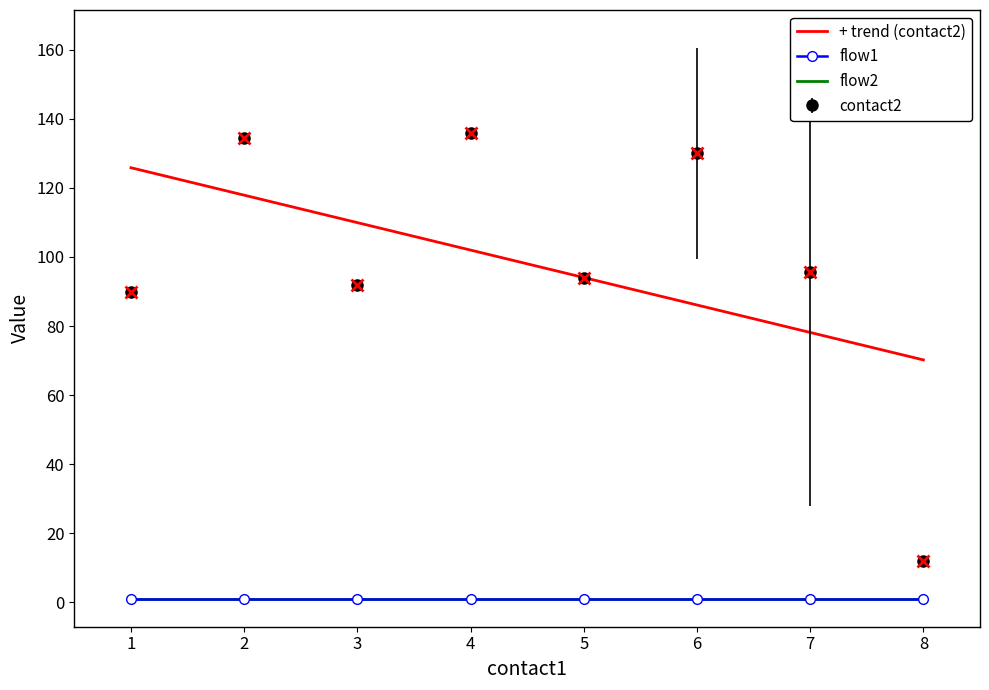

Which series has the largest total across all categories?

contact2